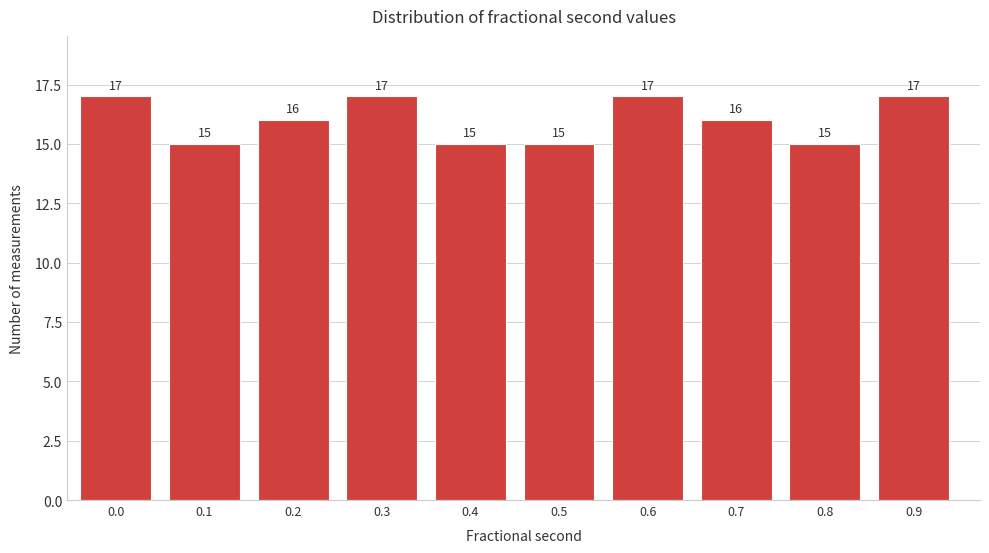

Reading left to right, what are all the values shown in this chart?

17	15	16	17	15	15	17	16	15	17